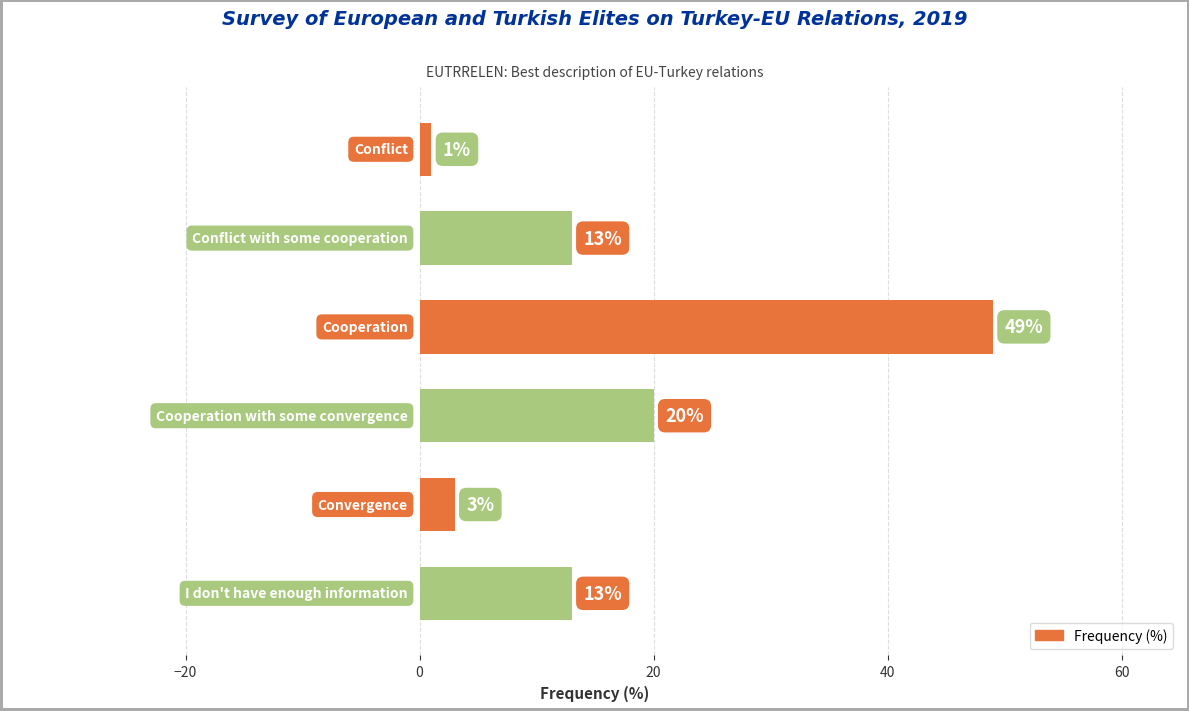

What is the sum of all values?

99